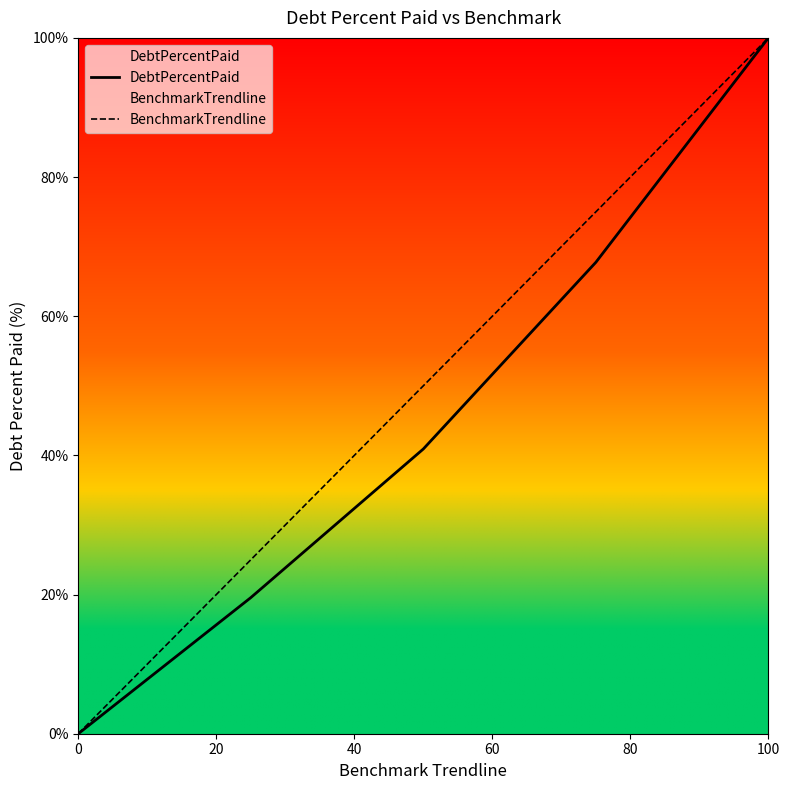

What is the greatest value displayed?

100.0